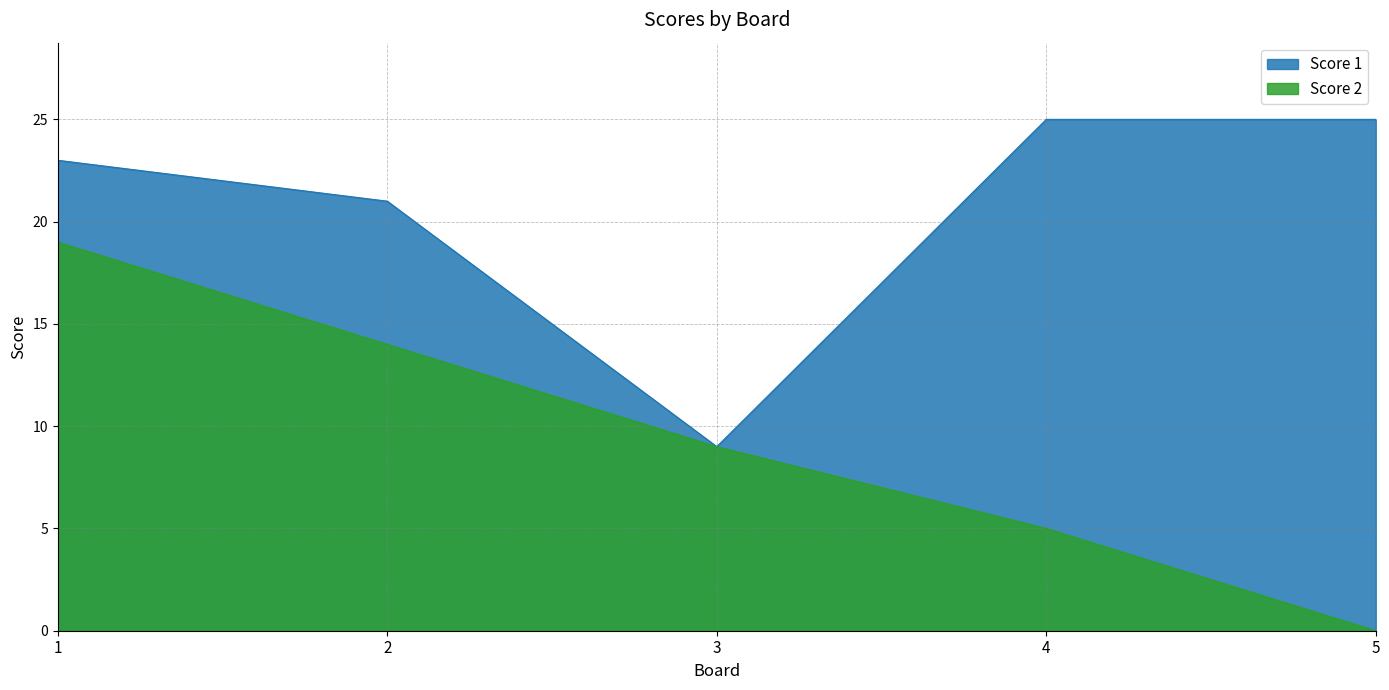

Count the number of categories in the chart.

5